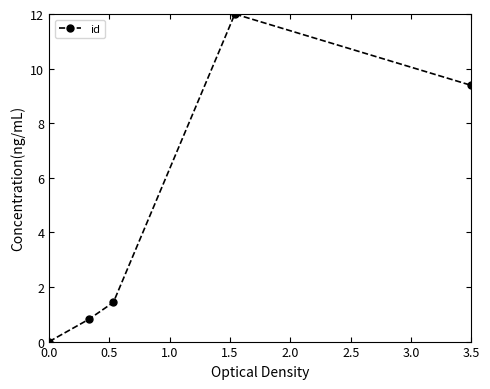

What is the greatest value displayed?

12.0